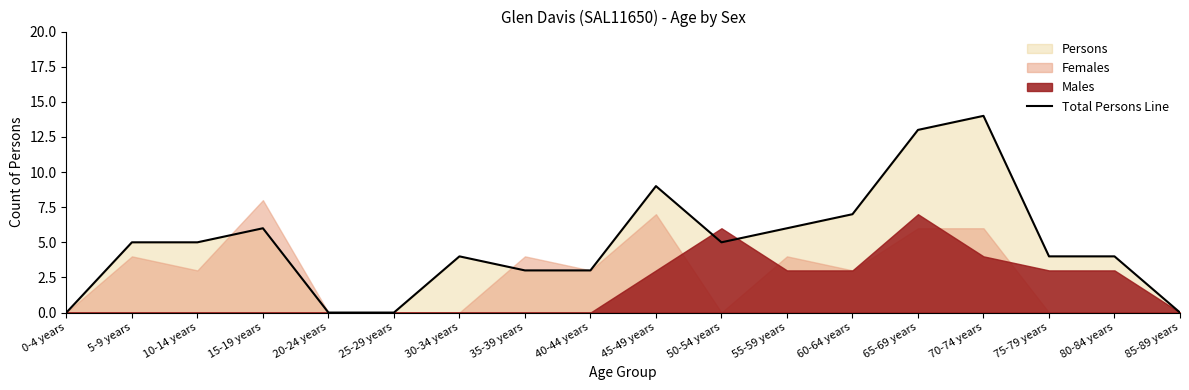

What is the difference between the maximum and minimum values?

14